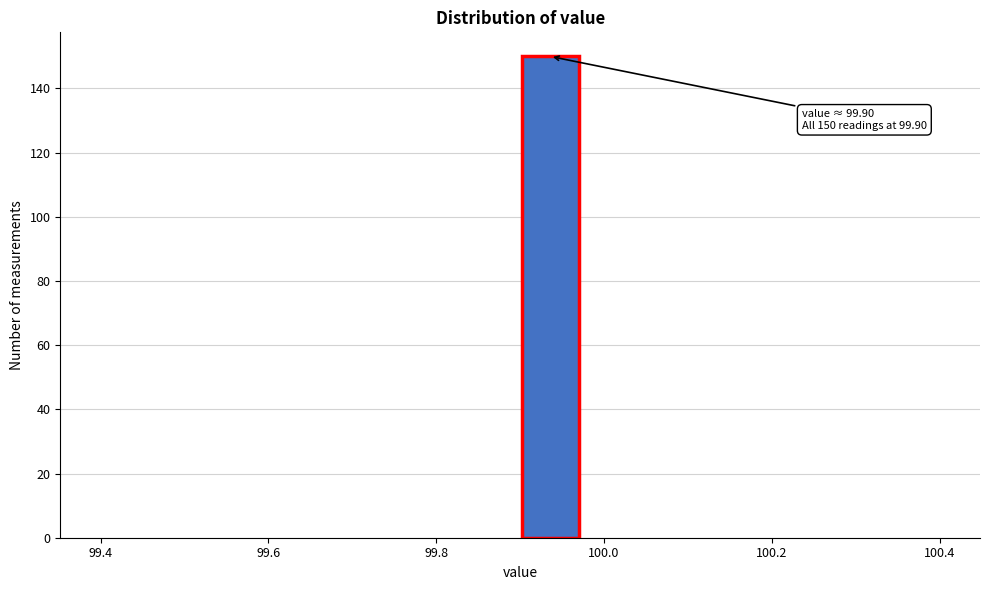

Read against the x-axis, roughly where is the centre of the tallest bar?

99.94